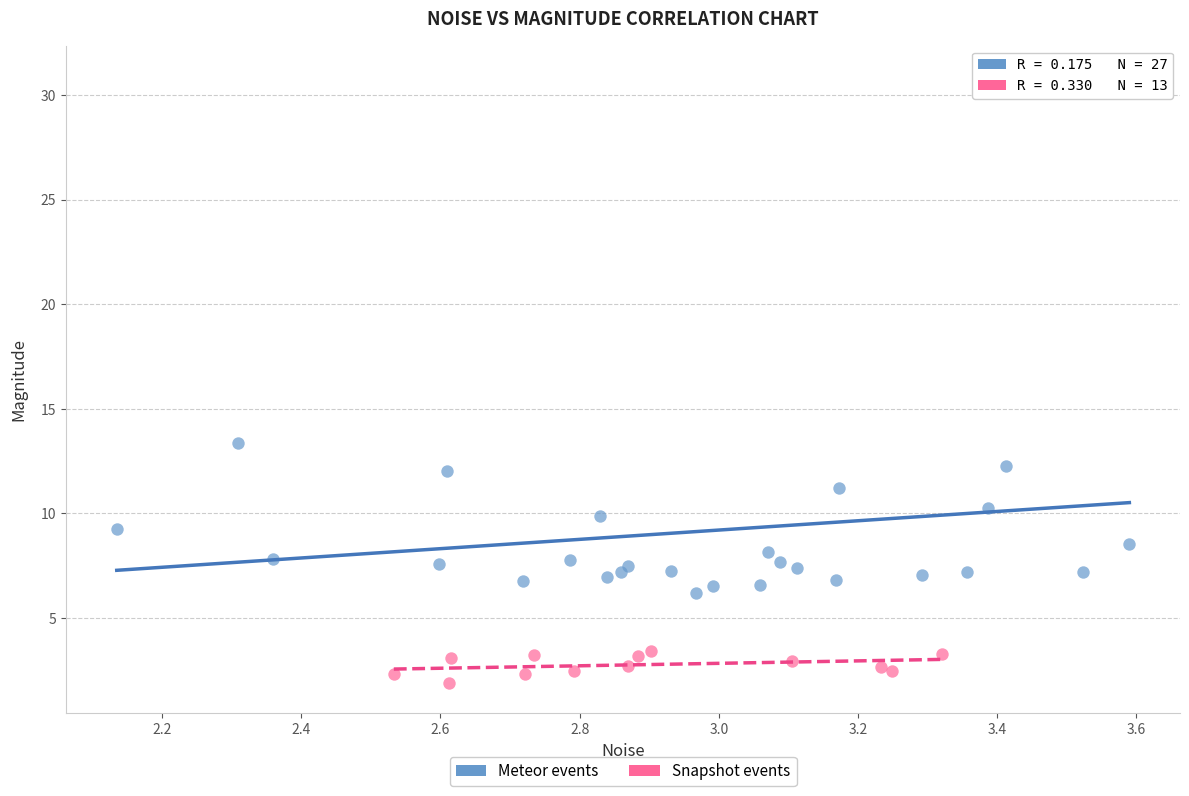

Which series has the widest spread of Y values?

Meteor events